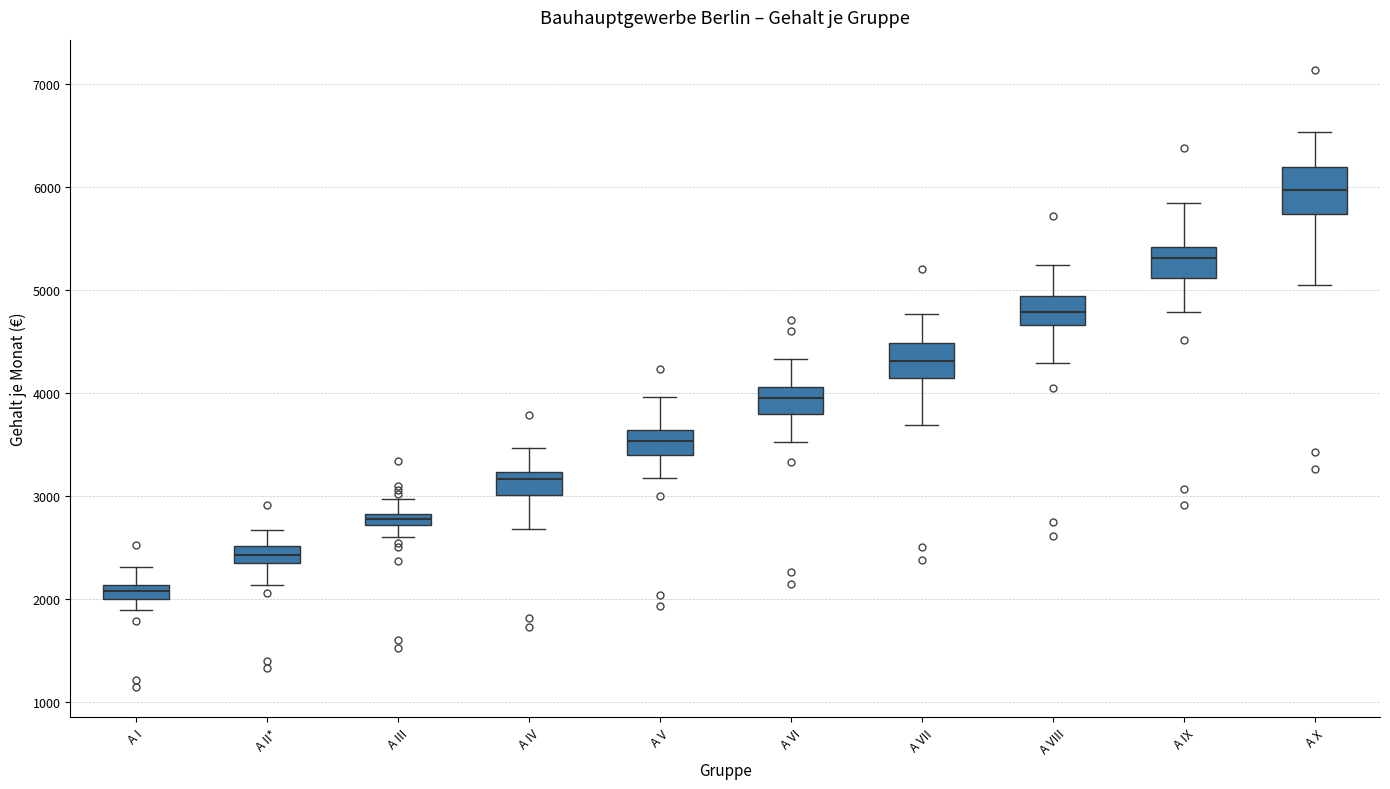

Where is the lower edge of the box for A VI on the y-axis? The values are not printed on the chart, so give them approximately, as read against the axis.

3800